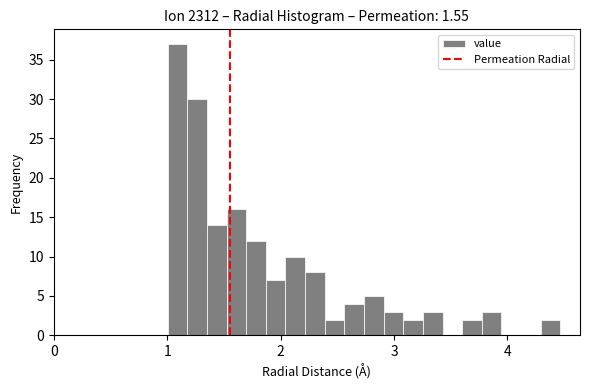

Read against the x-axis, roughly where is the centre of the tallest bar?

1.1